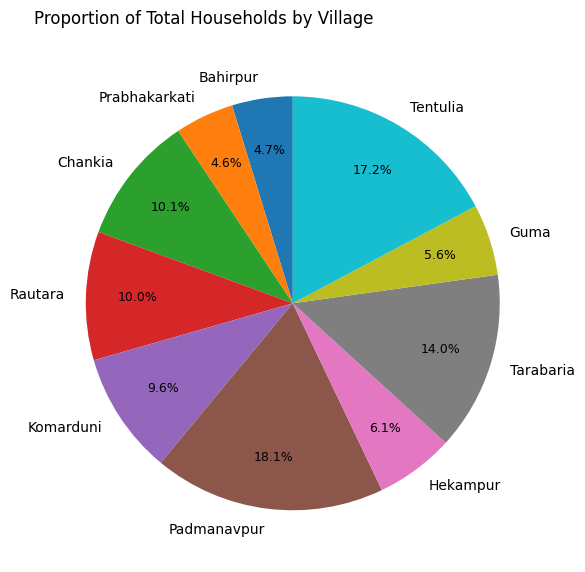

Between Komarduni and Guma, which is larger?

Komarduni